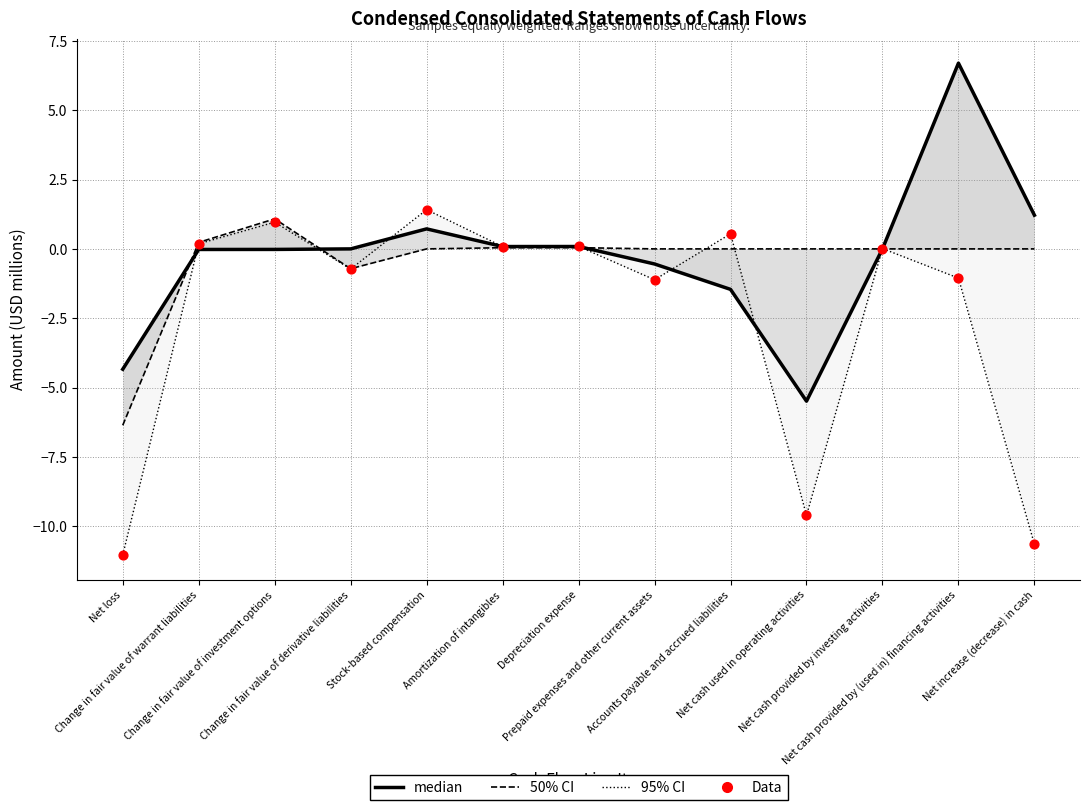

Which series has the largest Y range (max minus min)?

6M Ended Jun 30, 2023 (95% CI)